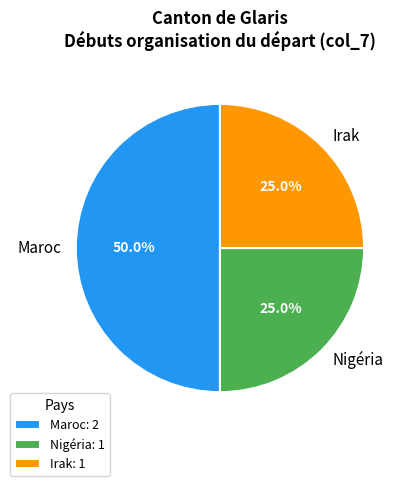

What is the largest slice in the pie chart?

Maroc